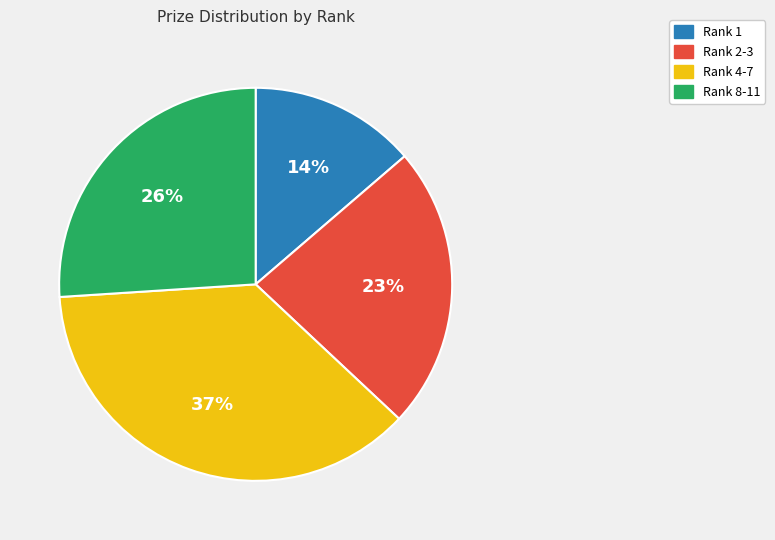

What percentage is the Rank 1 slice, to the nearest percent?

14%